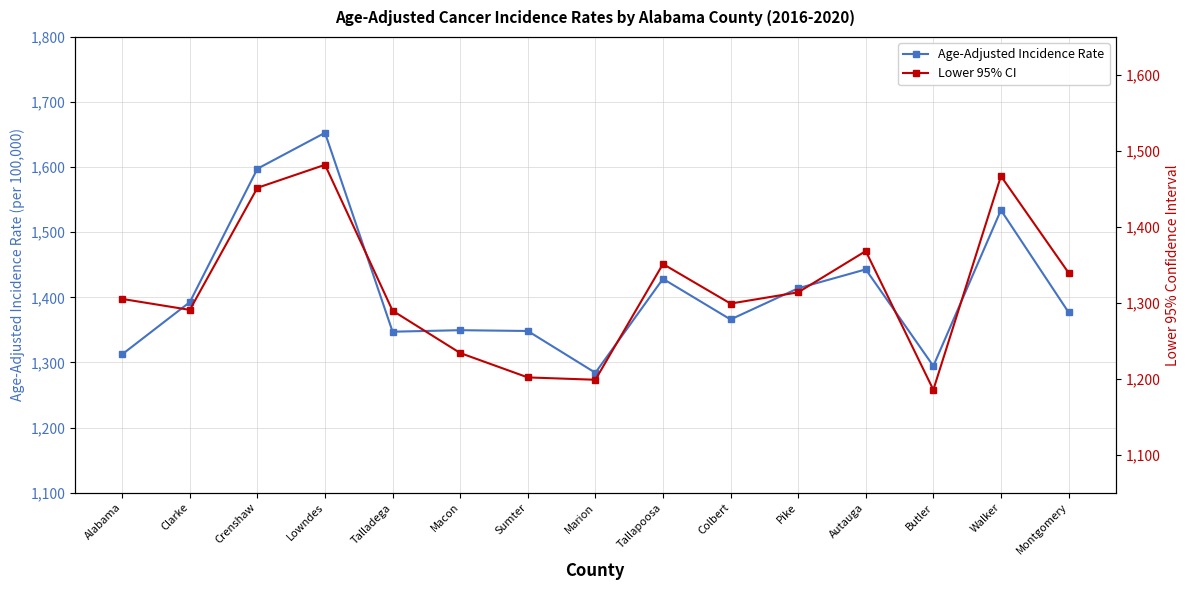

True or false: Lower 95% CI and Age-Adjusted Incidence Rate cross at least once.

False